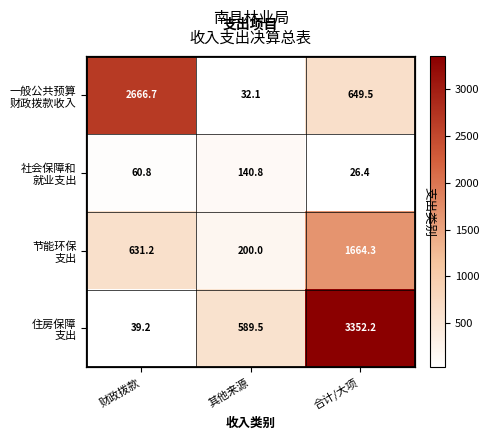

How many values in the 住房保障 支出 series exceed 589?

2